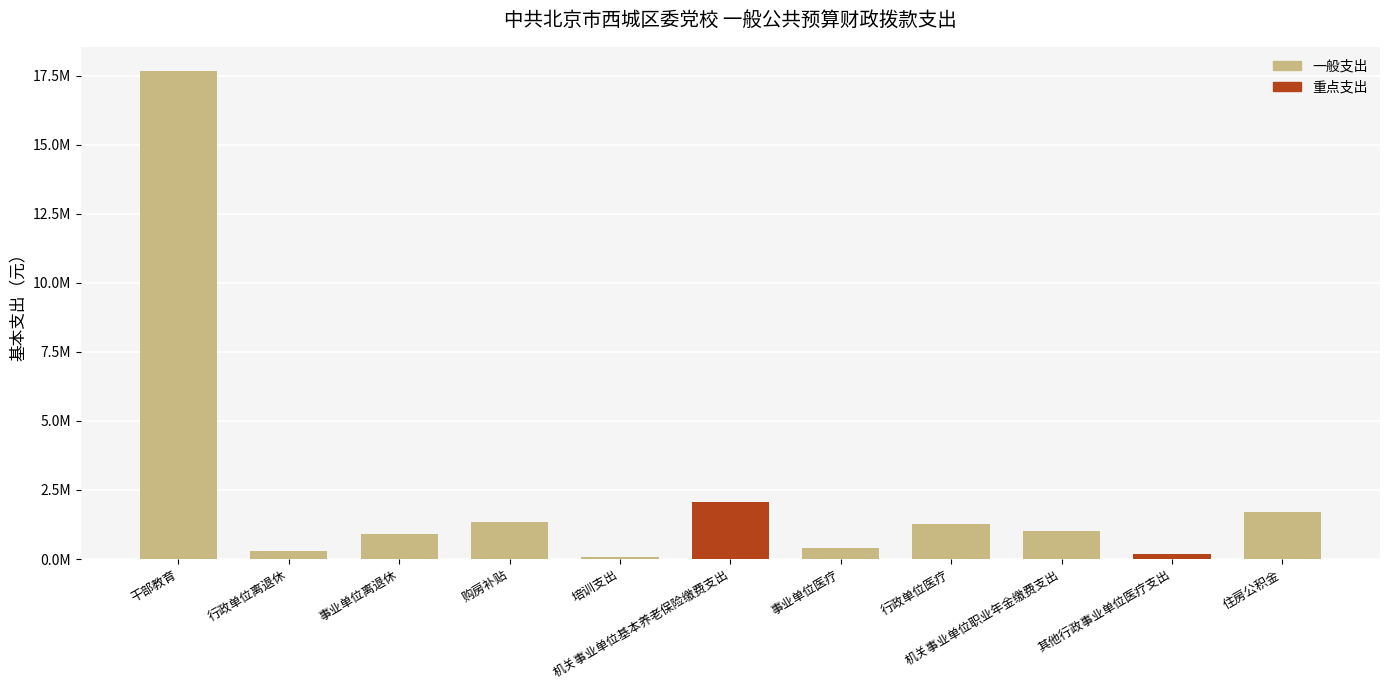

How many bars are there in total?

11